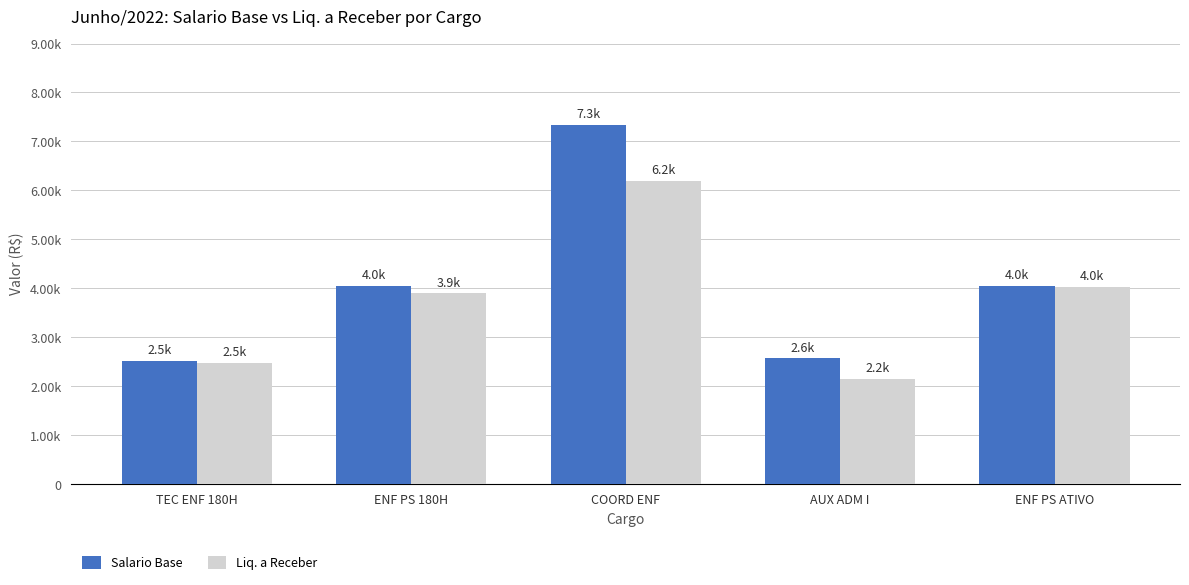

Where is Salario Base nearest to the value 4930?

ENF PS 180H